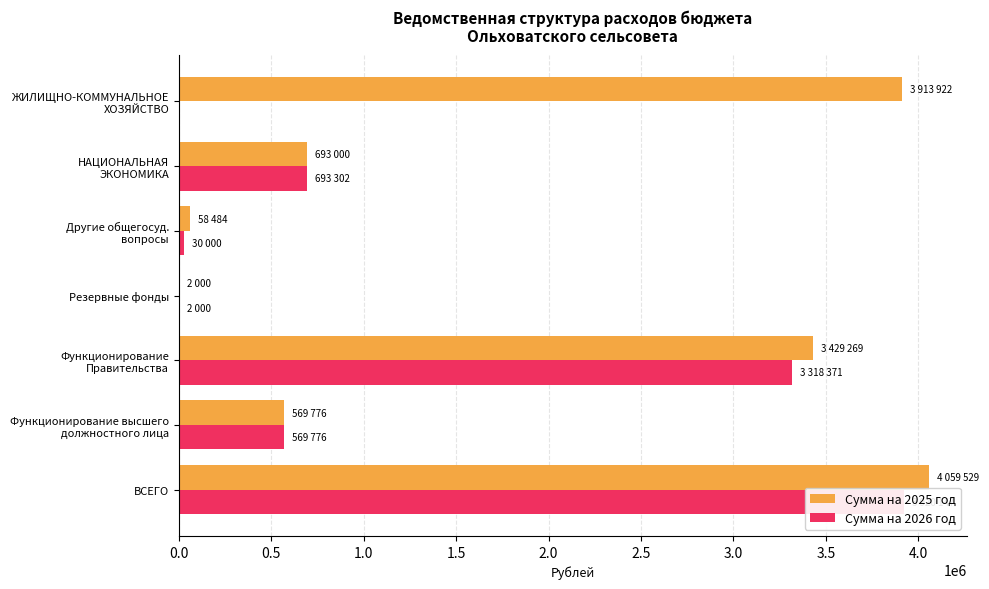

What is the total value across all series at ВСЕГО?

7979676